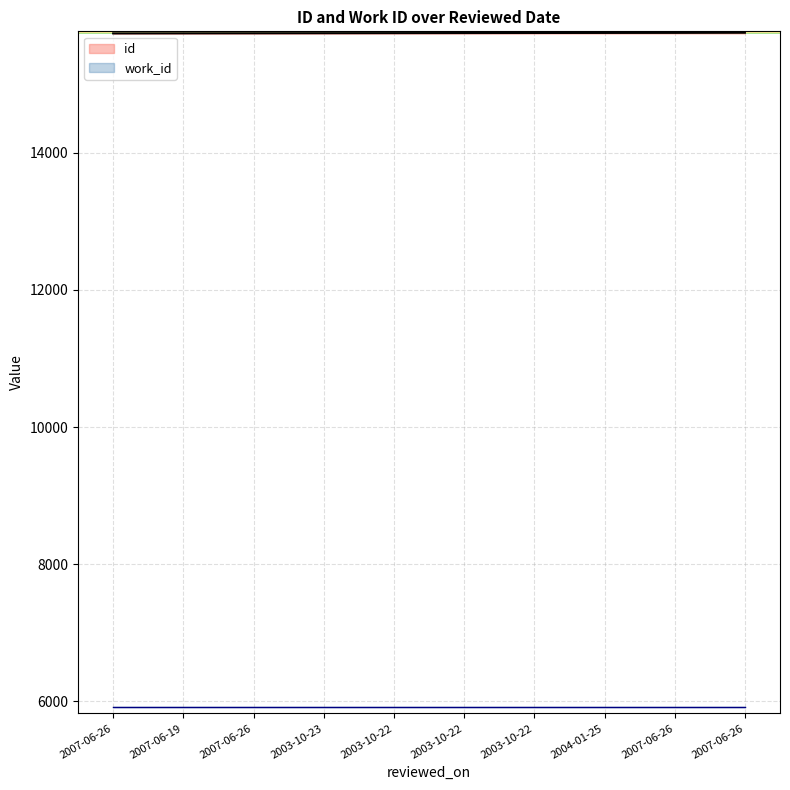

Between 2007-06-19 and 2003-10-22, which is larger?

2003-10-22